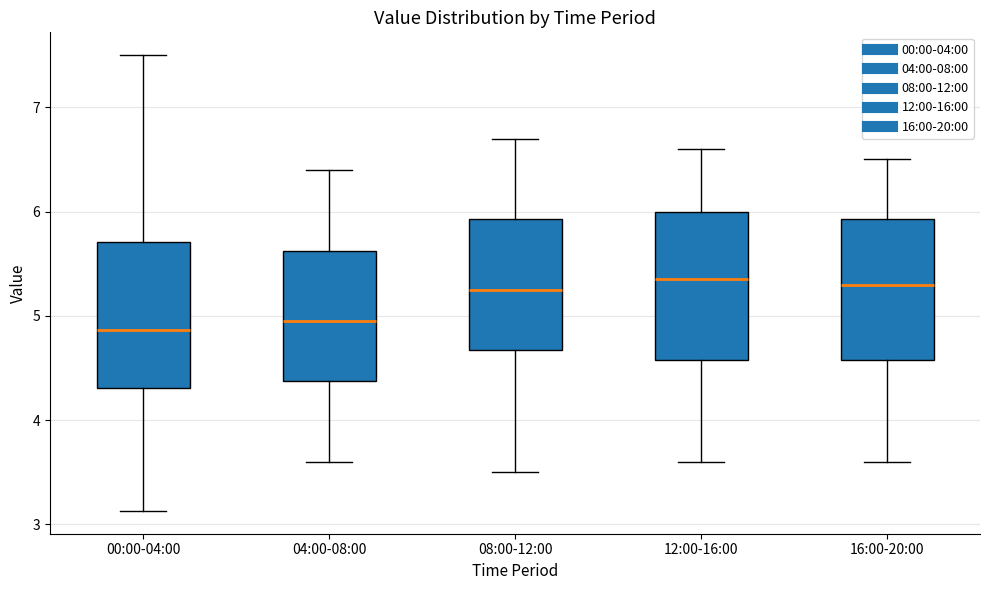

Reading left to right, transcribe this box plot: for each box, give where its median line is, the range the box spans, and where its two whiskers end, as read against the y-axis. The values are not printed on the chart, so give them approximately, as read against the axis.

00:00-04:00: median 4.9, box 4.3 to 5.7, whiskers 3.1 to 7.5
04:00-08:00: median 5.0, box 4.4 to 5.6, whiskers 3.6 to 6.4
08:00-12:00: median 5.3, box 4.7 to 5.9, whiskers 3.5 to 6.7
12:00-16:00: median 5.4, box 4.6 to 6.0, whiskers 3.6 to 6.6
16:00-20:00: median 5.3, box 4.6 to 5.9, whiskers 3.6 to 6.5